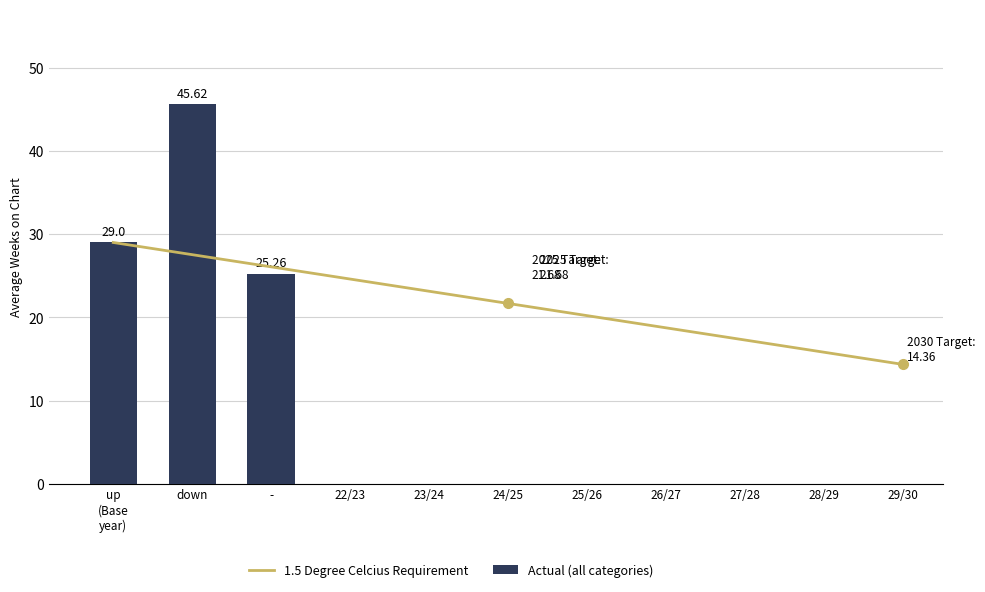

List the labels in order of value, largest first.

up
(Base
year), down, -, 22/23, 23/24, 24/25, 25/26, 26/27, 27/28, 28/29, 29/30